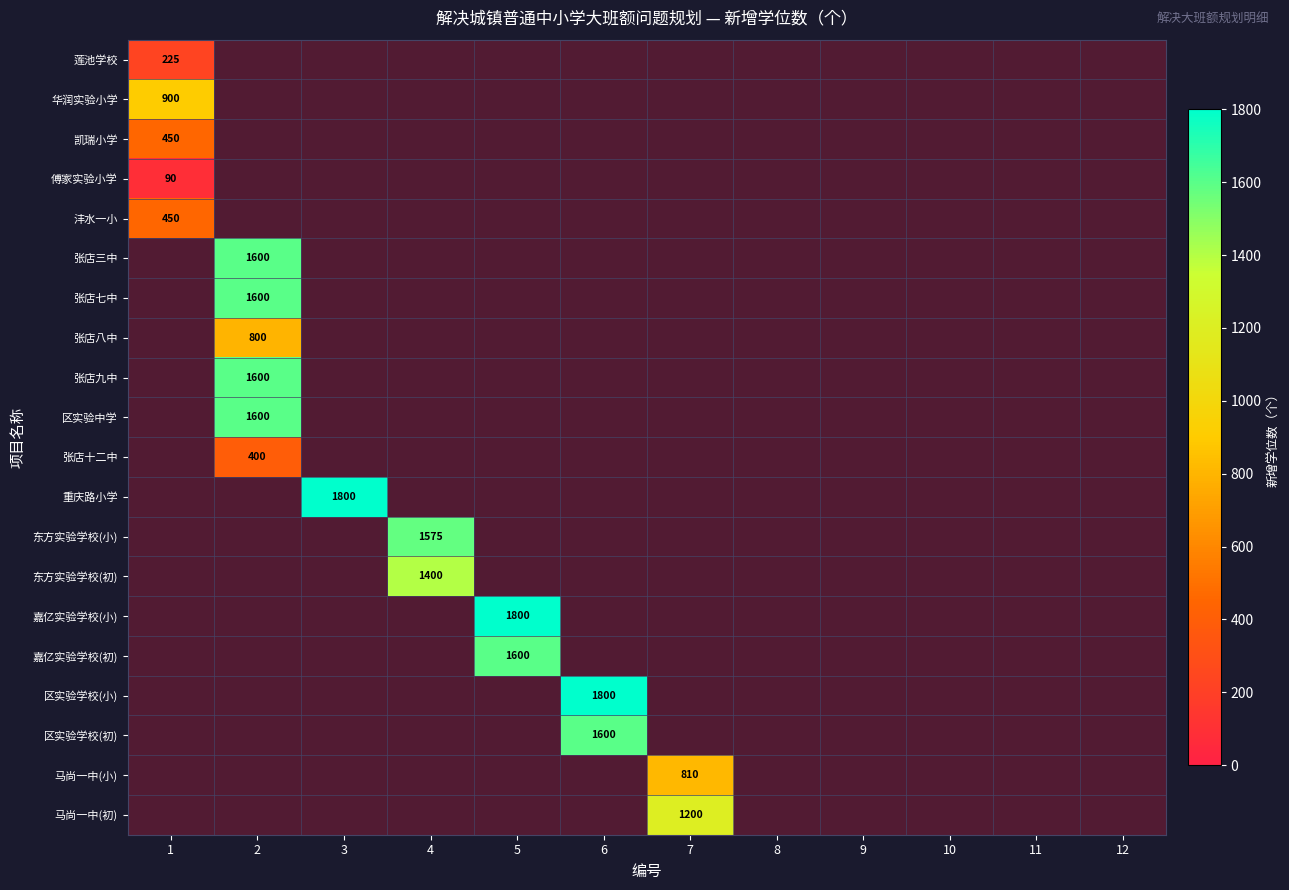

At how many categories does at least one series exceed 1004?

6